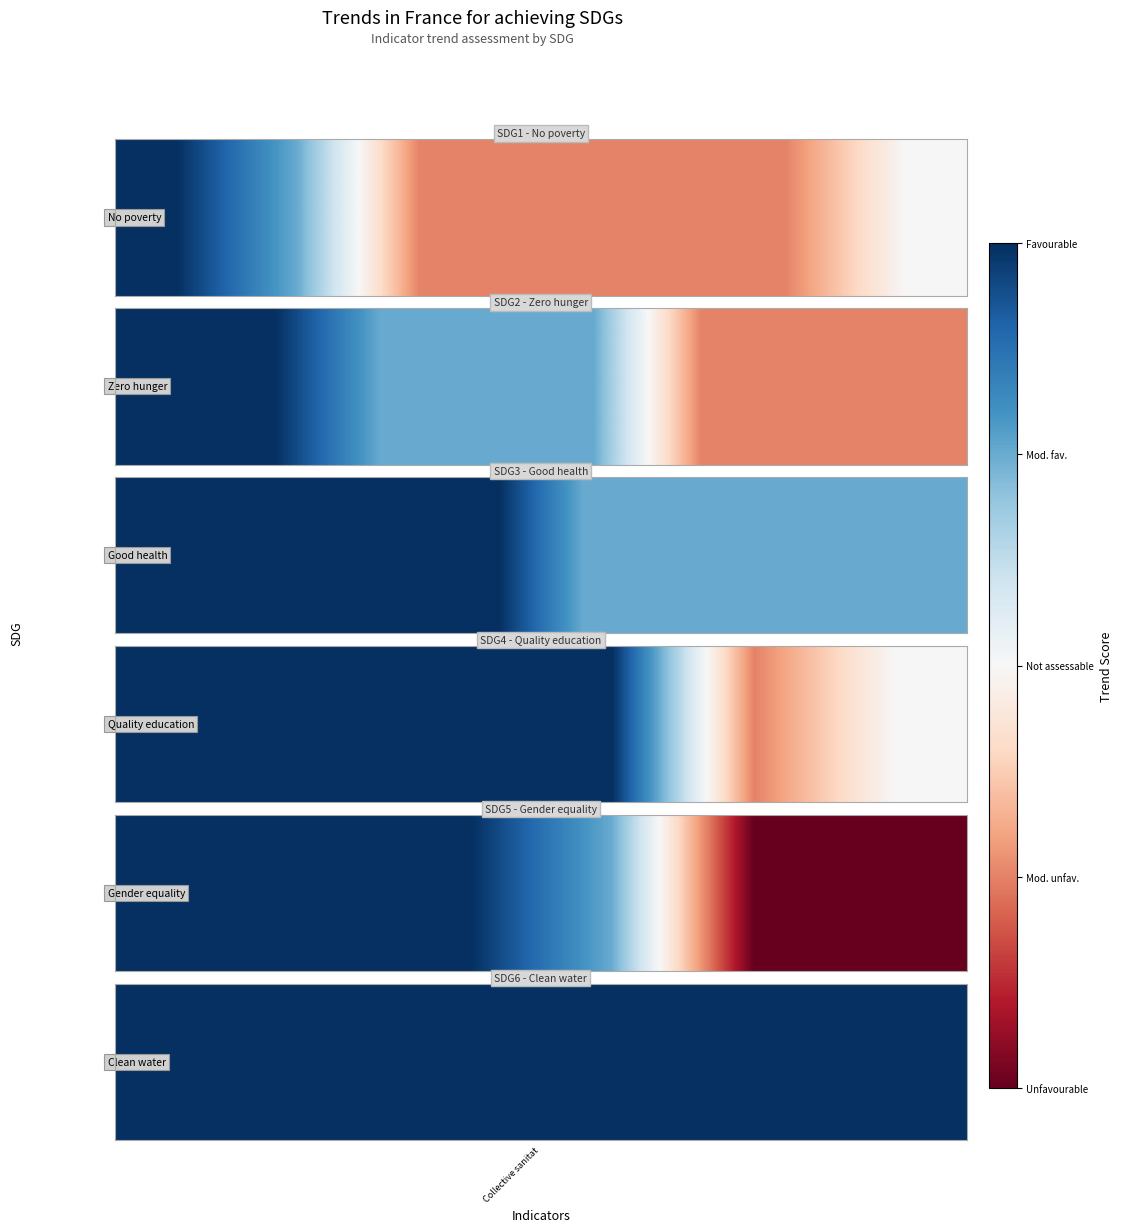

The chart shows a value of 1.8 at Collective sanitat. True or false?

False